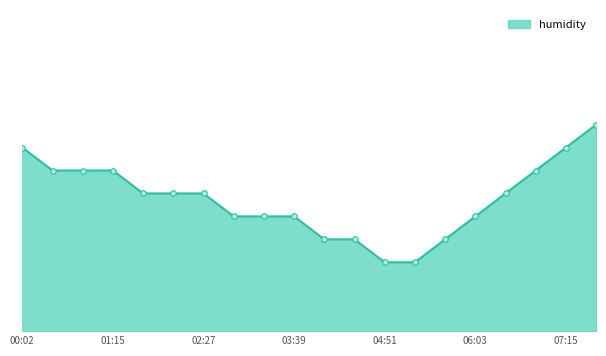

Is this an area chart (filled region under the line)?

Yes